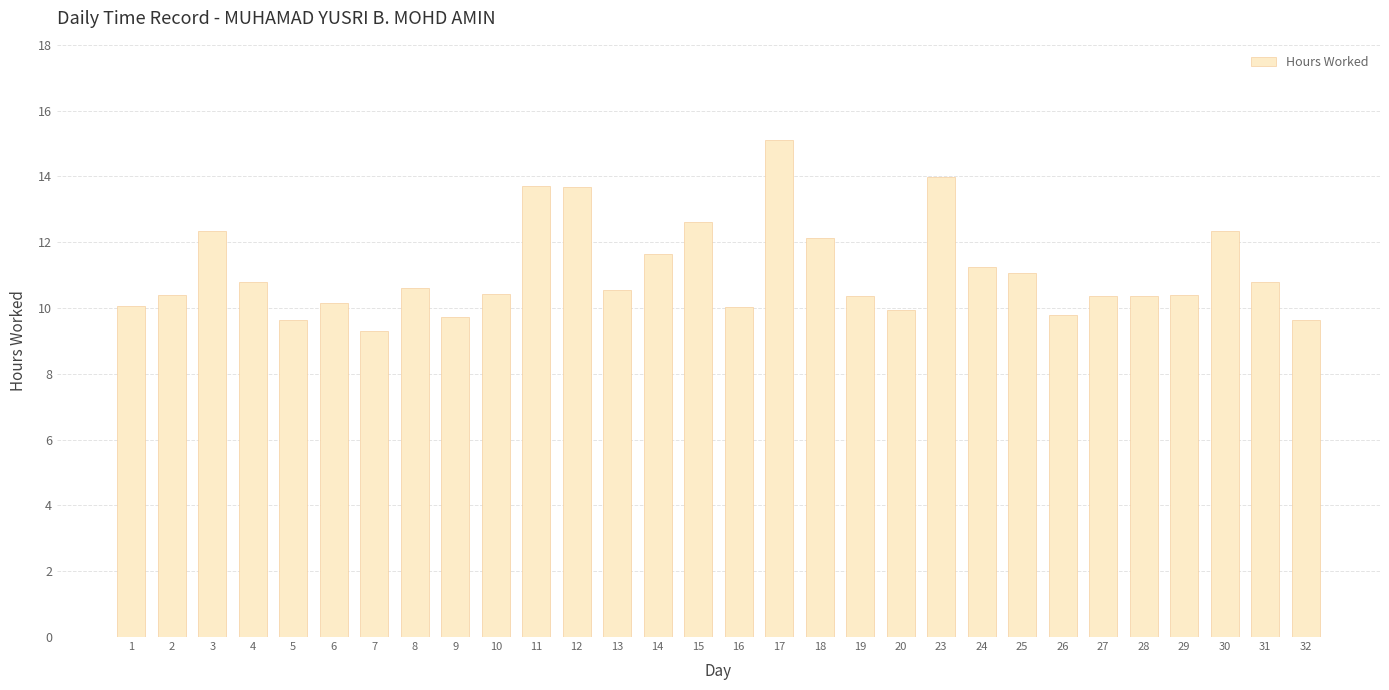

What is the sum of the values at 16 and 7?

19.3